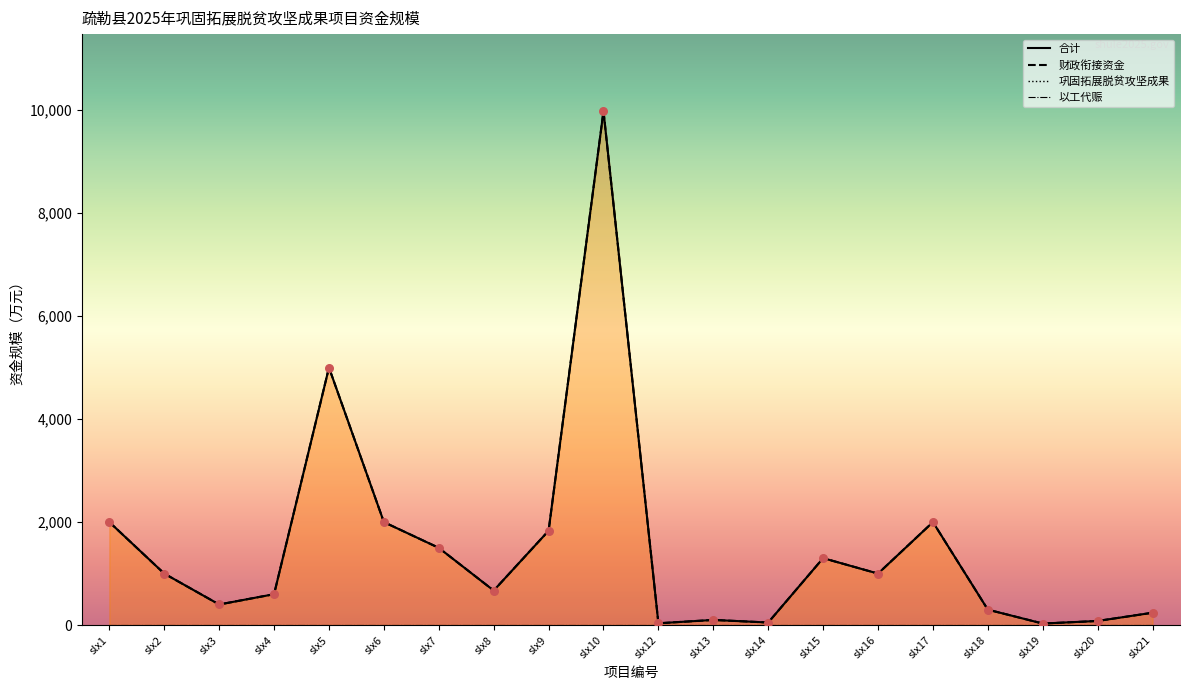

Which series reaches the minimum Y coordinate?

合计